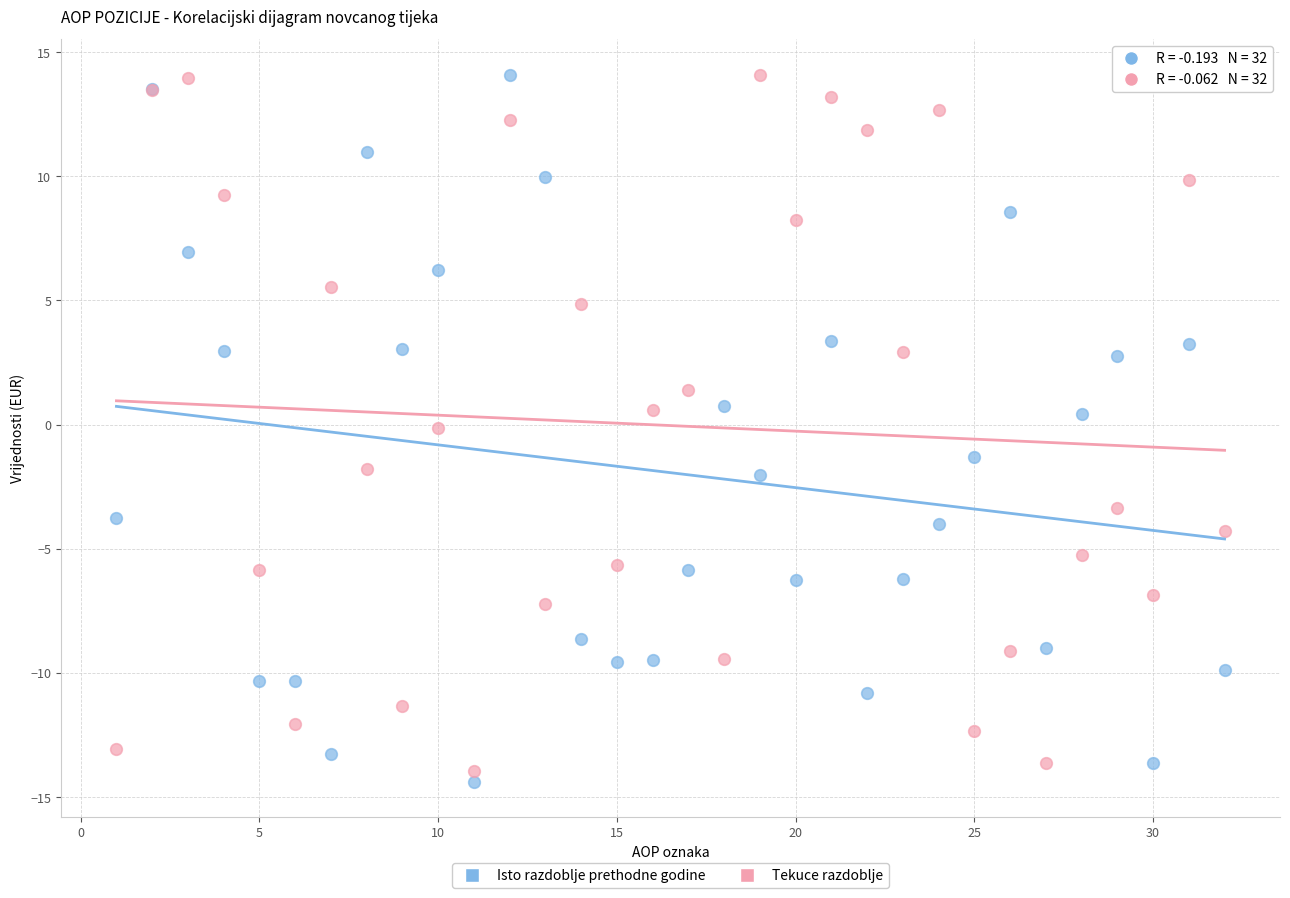

Which series reaches the minimum Y coordinate?

Isto razdoblje prethodne godine